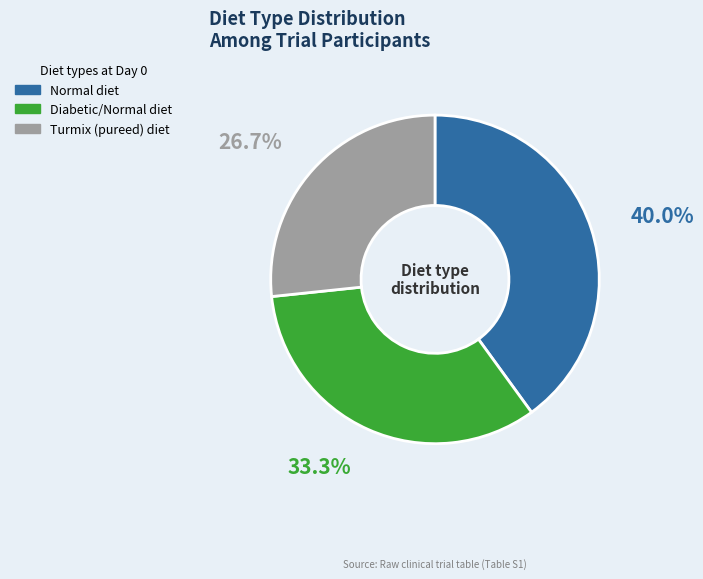

Is there a majority slice in this chart?

No